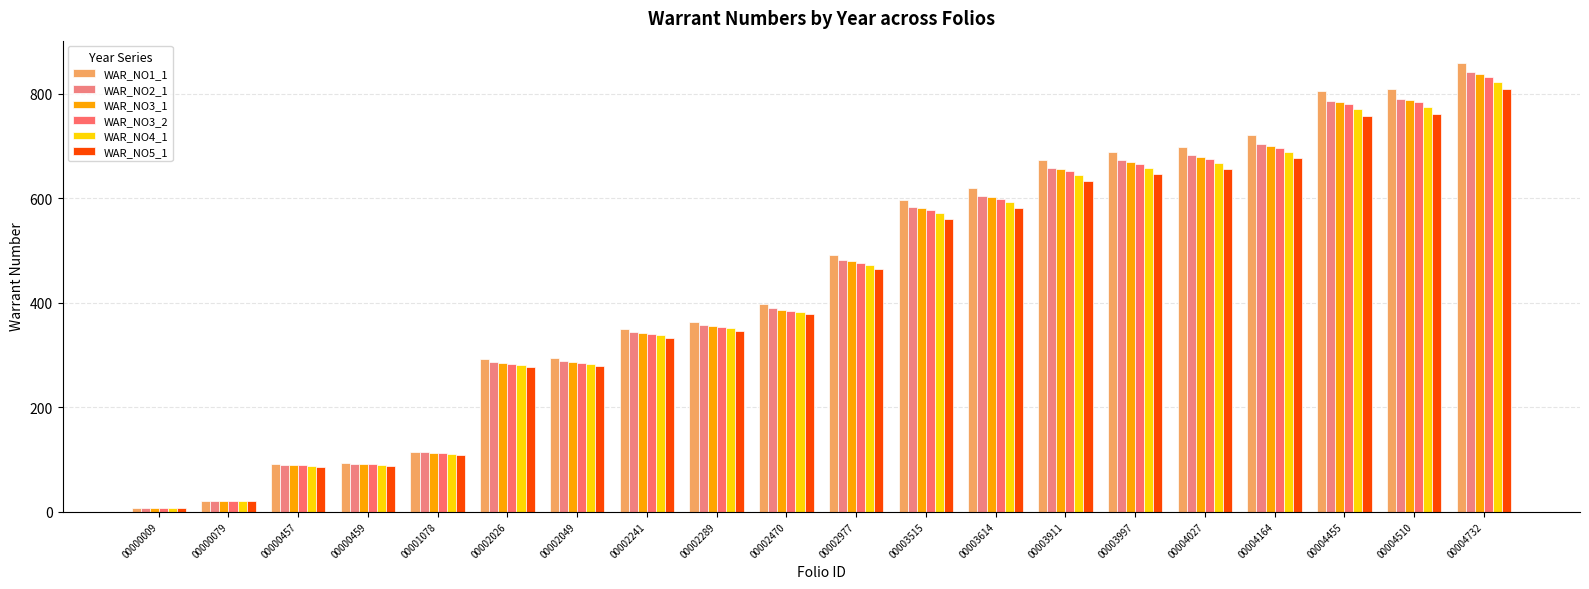

Is it true that WAR_NO4_1 equals 517 at 00002289?

False